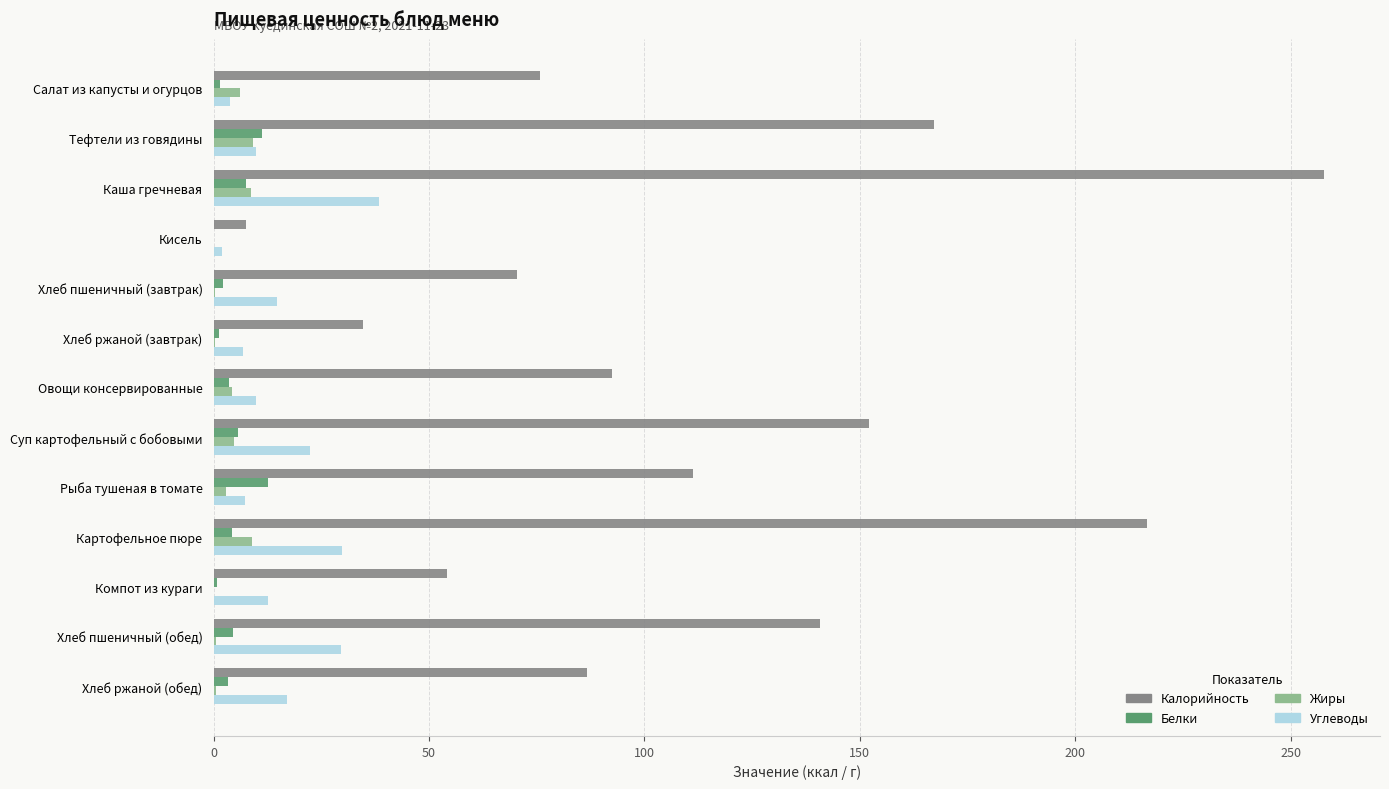

Which series changed the most between Компот из кураги and Хлеб пшеничный (обед)?

Калорийность